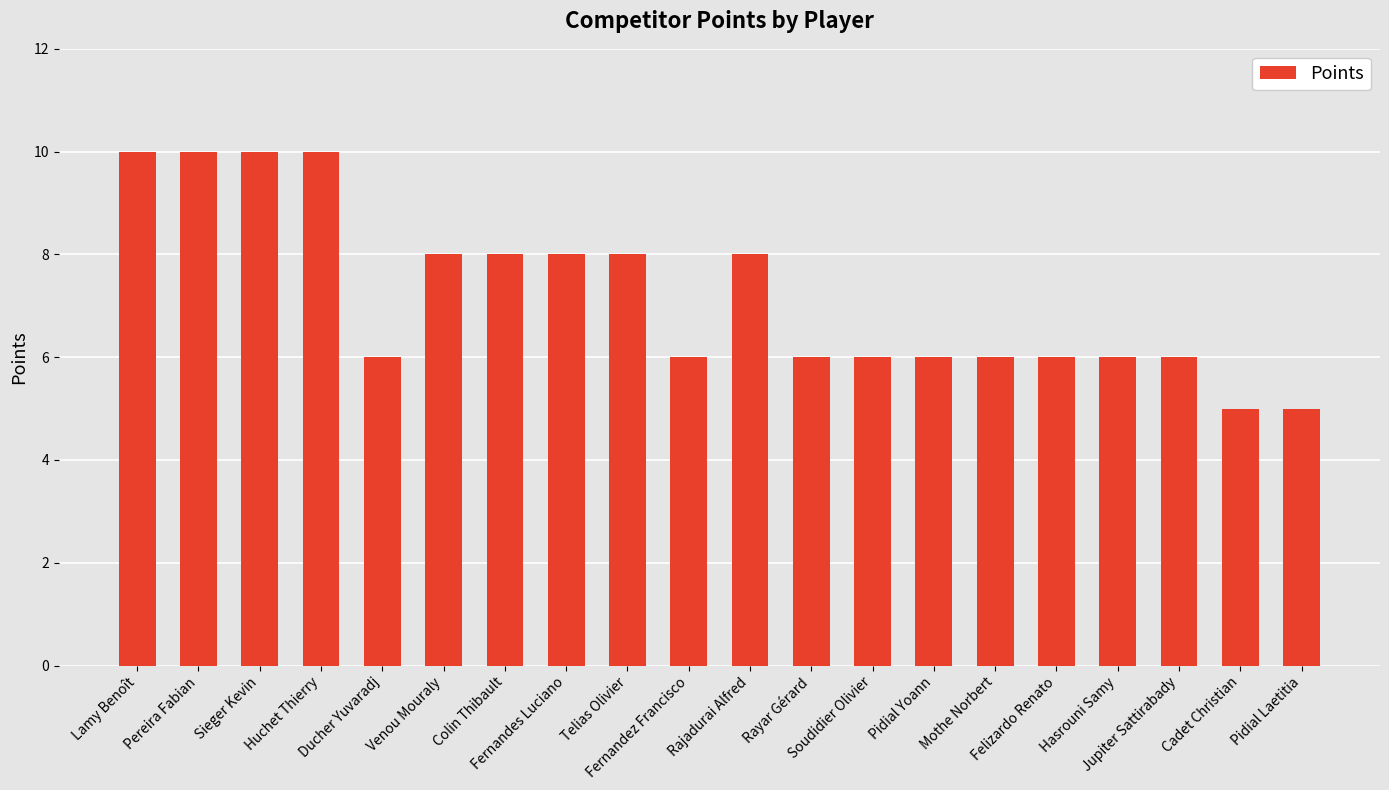

Between Rajadurai Alfred and Fernandez Francisco, which is larger?

Rajadurai Alfred